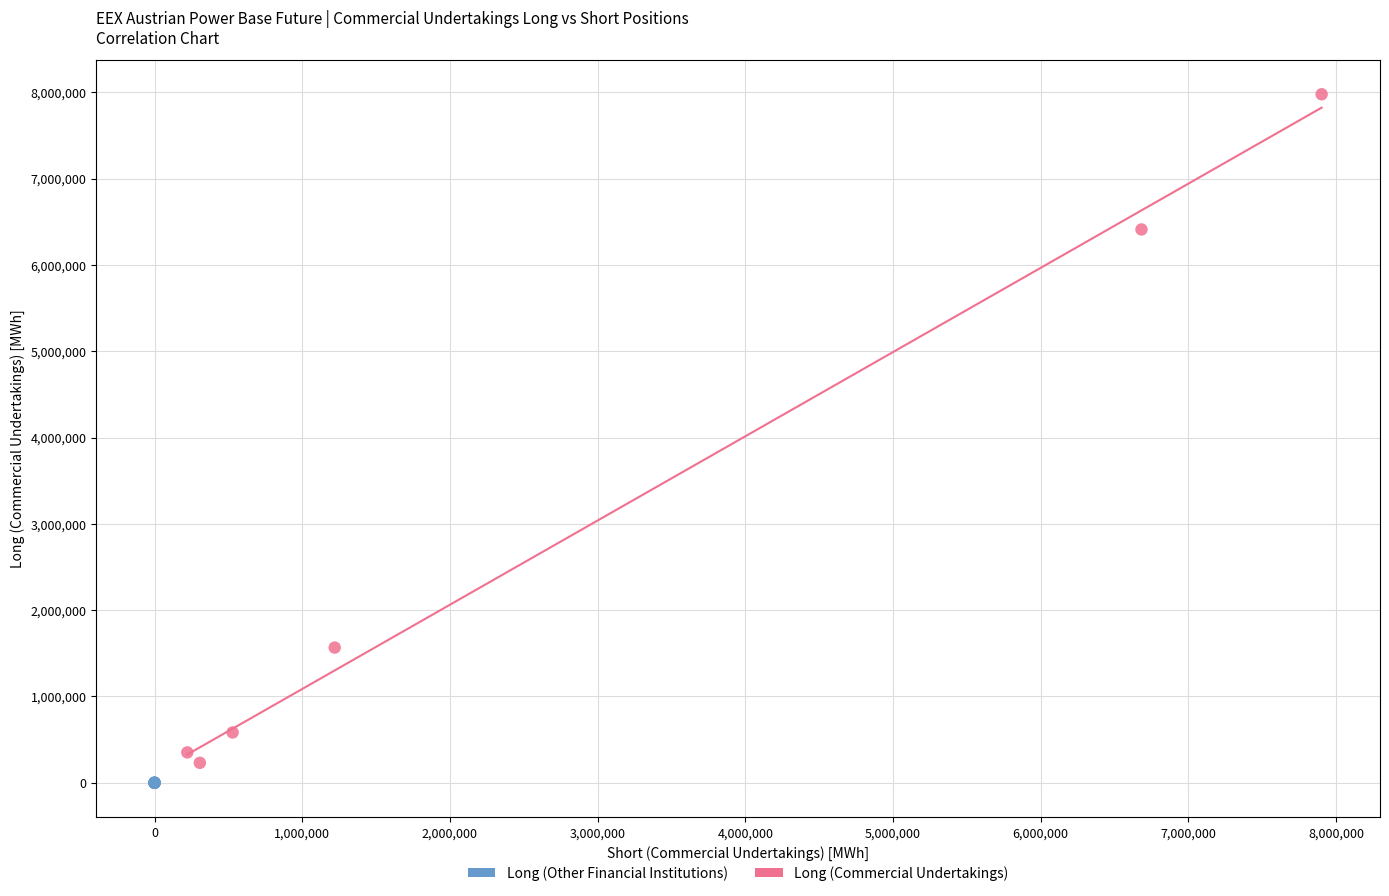

Which series reaches the maximum Y coordinate?

Long (Commercial Undertakings)